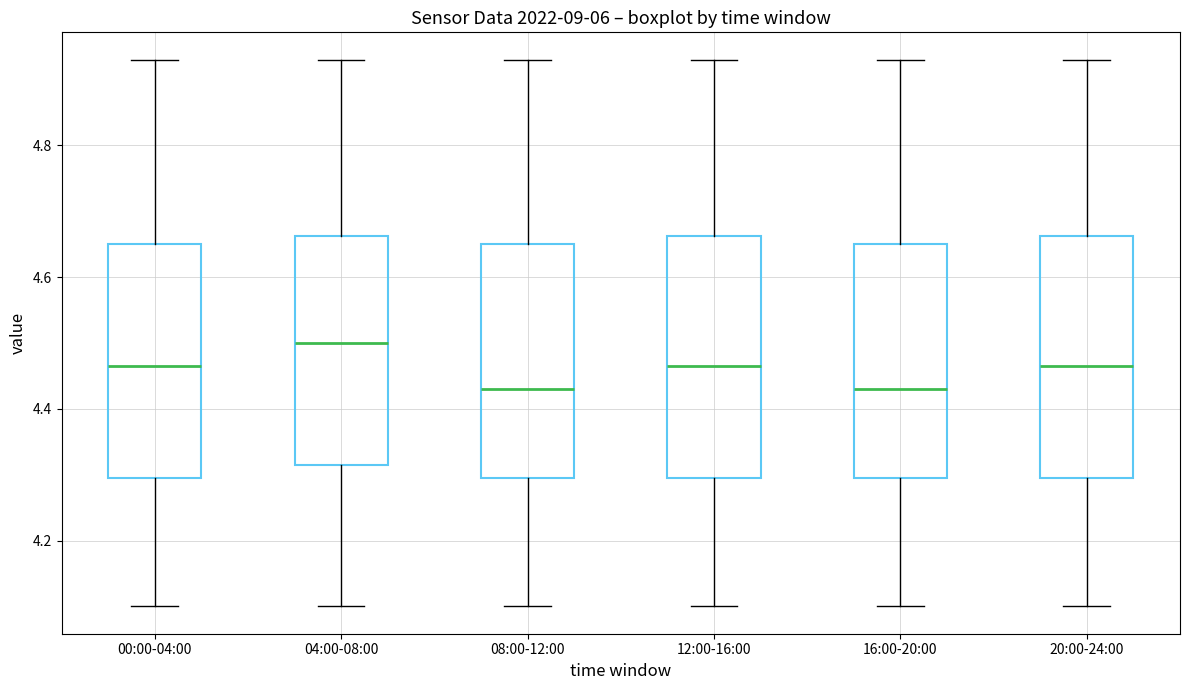

Reading left to right, transcribe this box plot: for each box, give where its median line is, the range the box spans, and where its two whiskers end, as read against the y-axis. The values are not printed on the chart, so give them approximately, as read against the axis.

00:00-04:00: median 4.46, box 4.30 to 4.66, whiskers 4.10 to 4.94
04:00-08:00: median 4.50, box 4.32 to 4.66, whiskers 4.10 to 4.94
08:00-12:00: median 4.44, box 4.30 to 4.66, whiskers 4.10 to 4.94
12:00-16:00: median 4.46, box 4.30 to 4.66, whiskers 4.10 to 4.94
16:00-20:00: median 4.44, box 4.30 to 4.66, whiskers 4.10 to 4.94
20:00-24:00: median 4.46, box 4.30 to 4.66, whiskers 4.10 to 4.94